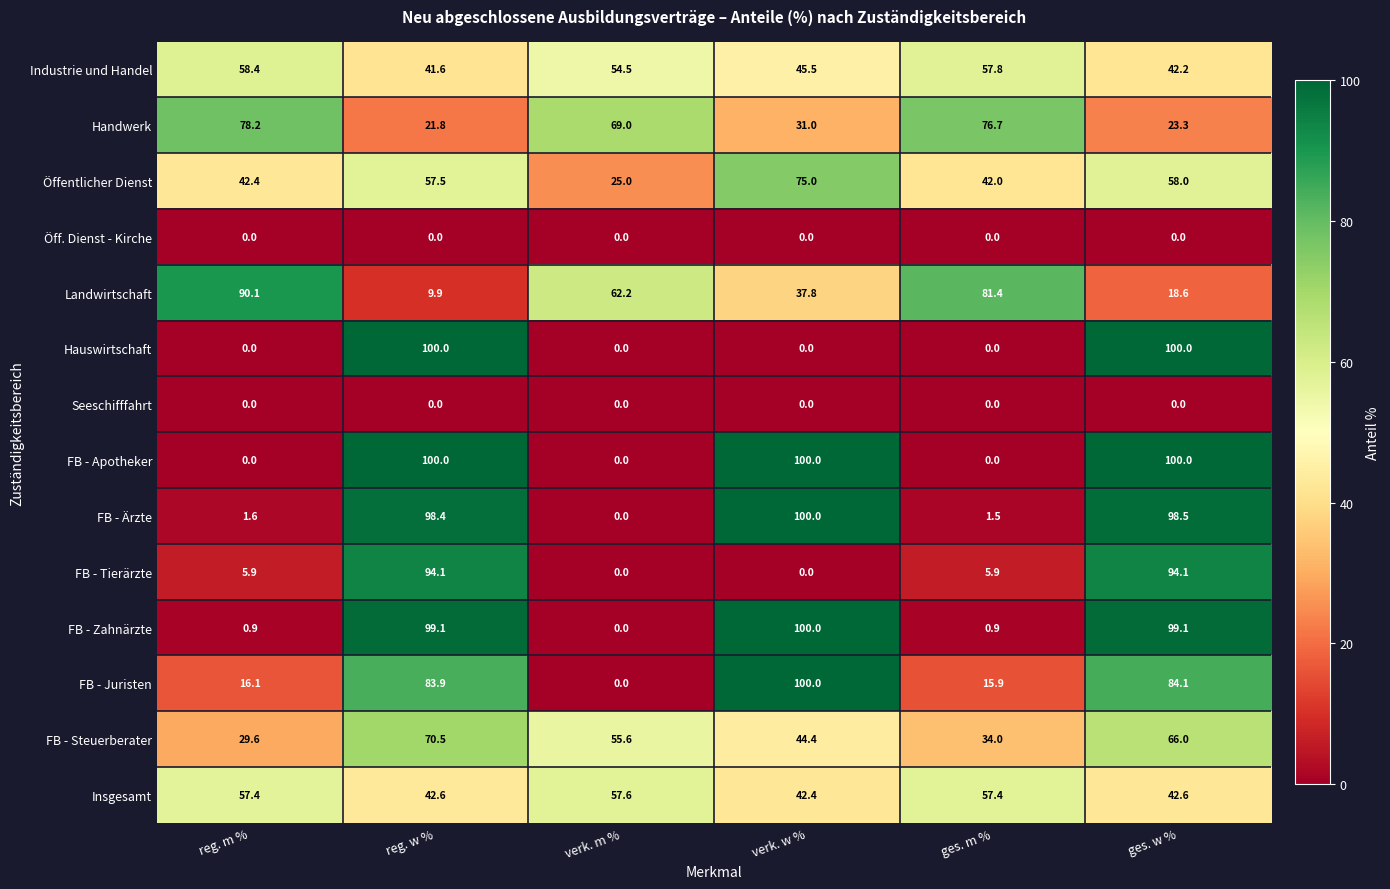

At which category is the sum across all series the highest?

ges. w %